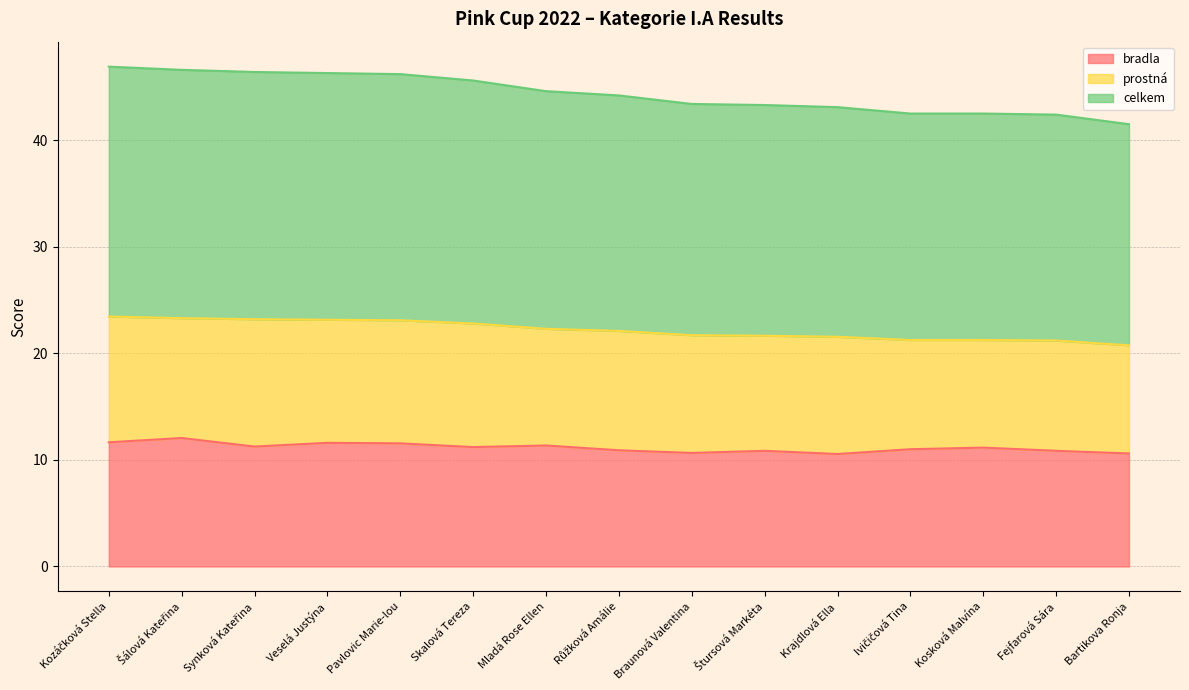

What is the difference between the celkem values at Krajdlová Ella and Štursová Markéta?

0.1